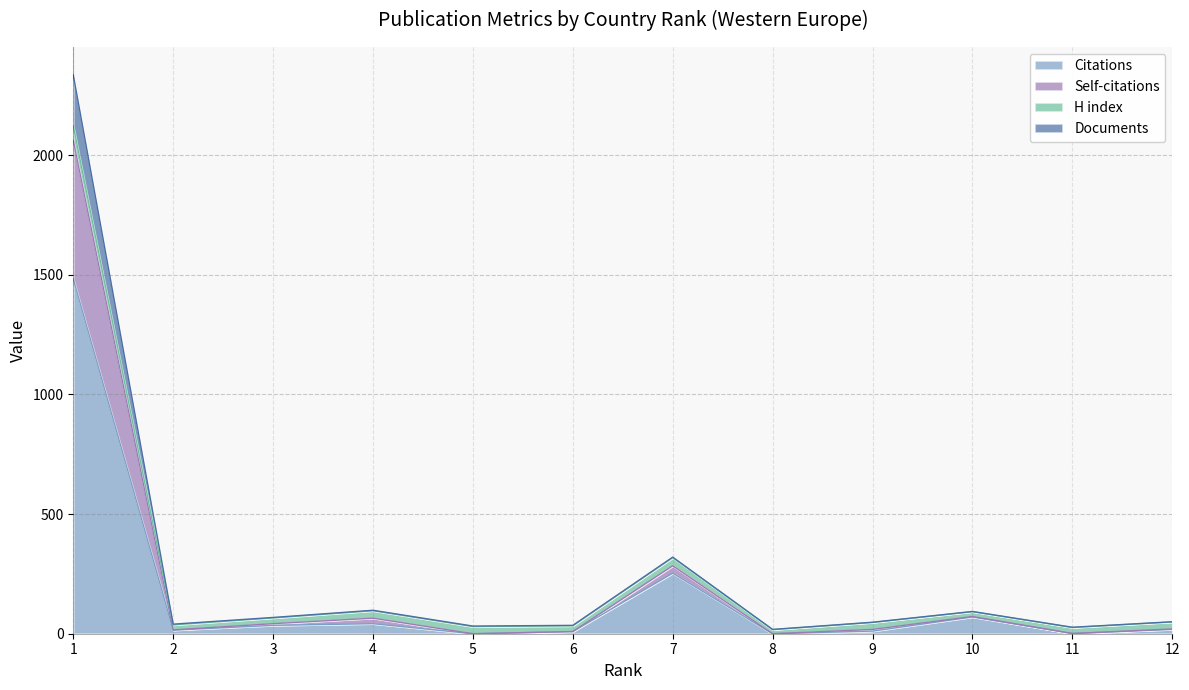

At which label does Citations reach its peak?

1